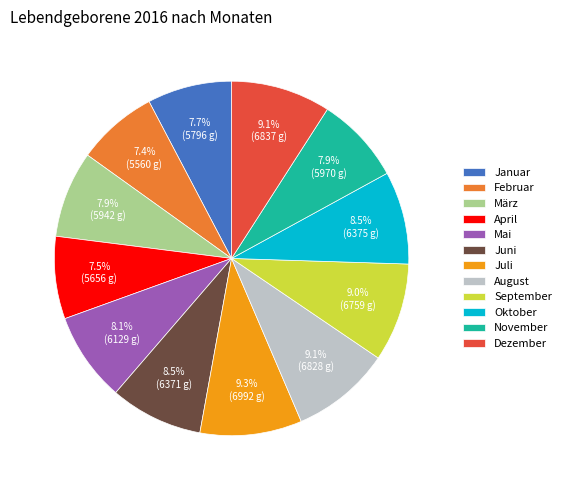

Is there a majority slice in this chart?

No